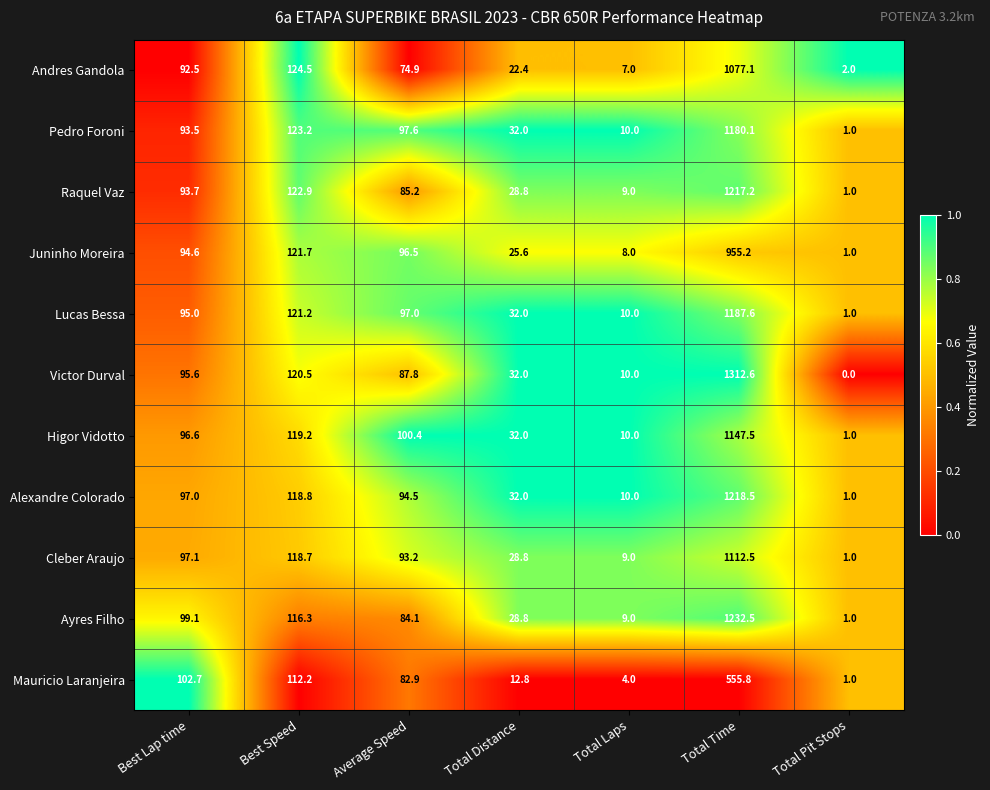

Which series changed the most between Best Lap time and Total Distance?

Mauricio Laranjeira